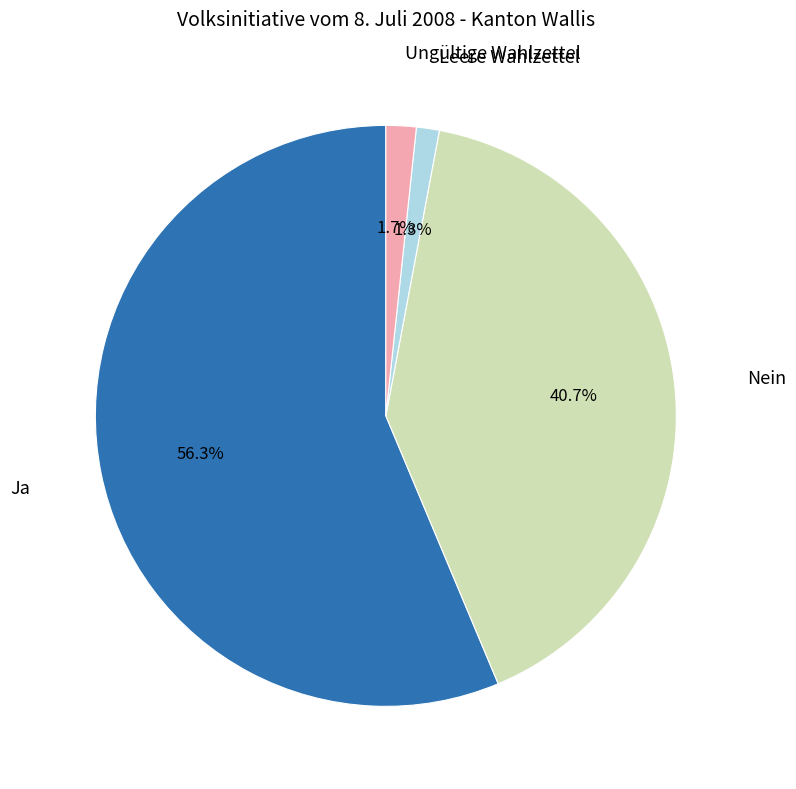

Is there any slice that represents more than half of the pie?

Yes